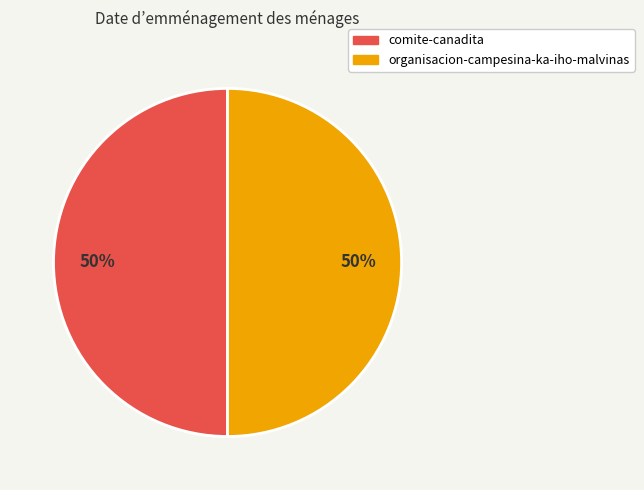

To the nearest percent, what is the combined percentage of organisacion-campesina-ka-iho-malvinas and comite-canadita?

100%